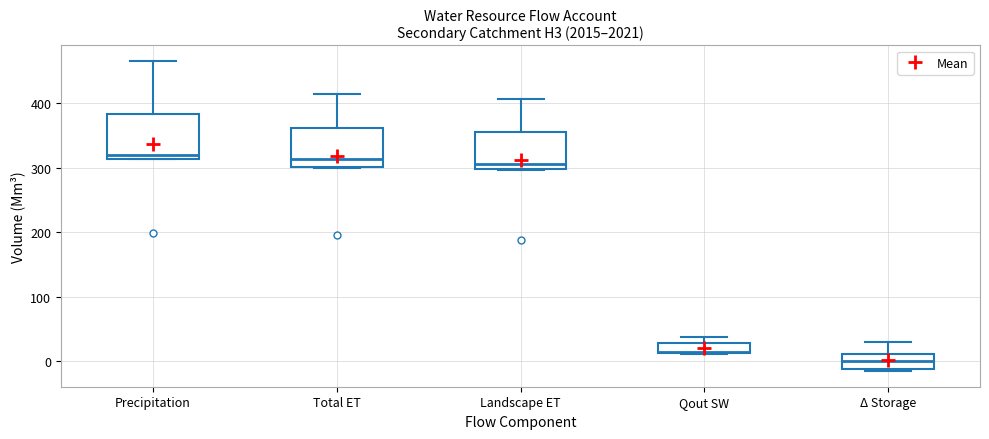

Which box's median line is the lowest?

Δ Storage